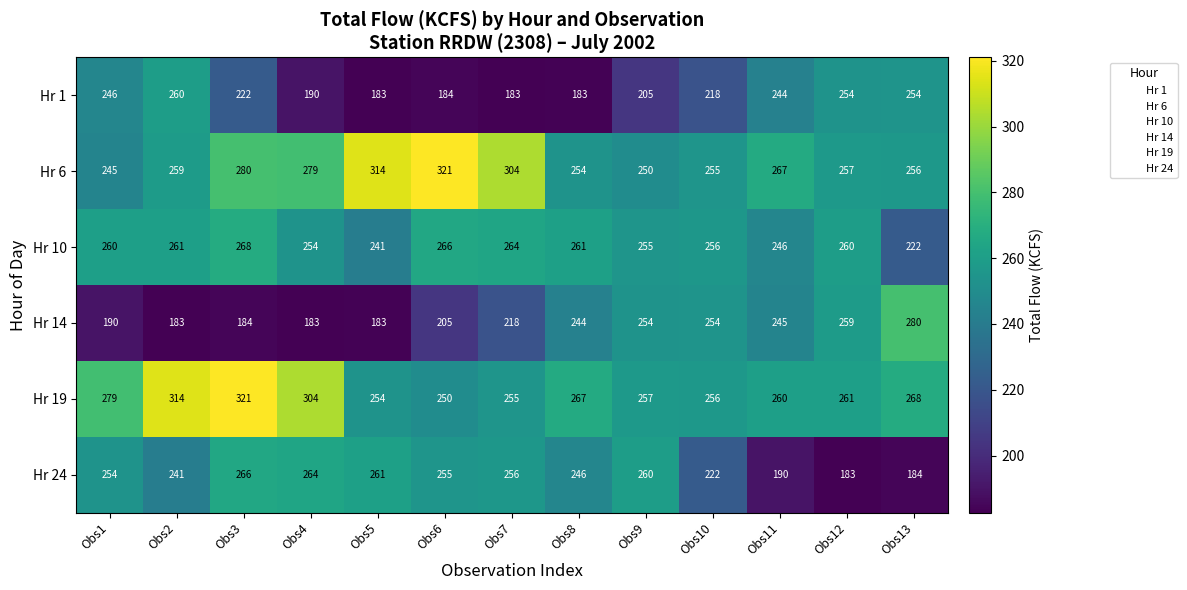

Where does the Hr 1 series first go above 218?

Obs1